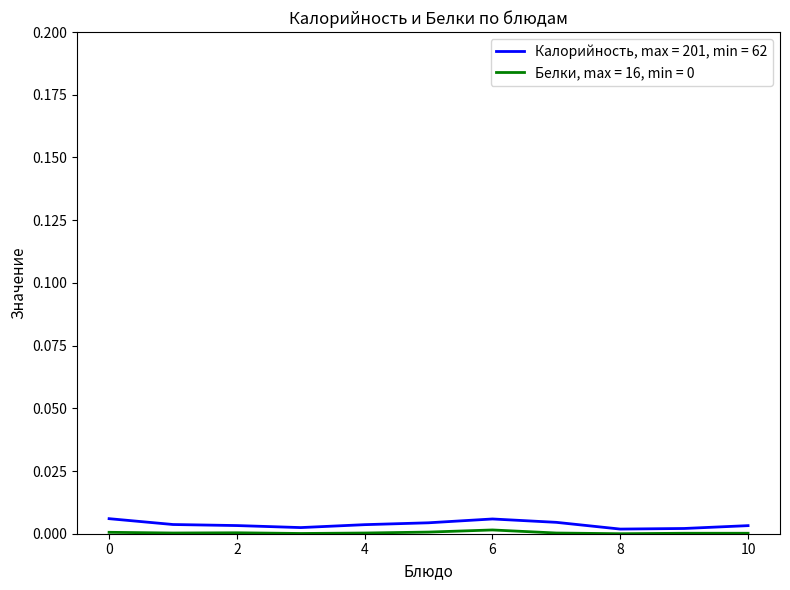

Which series has the largest range (max minus min)?

Калорийность, max = 201, min = 62